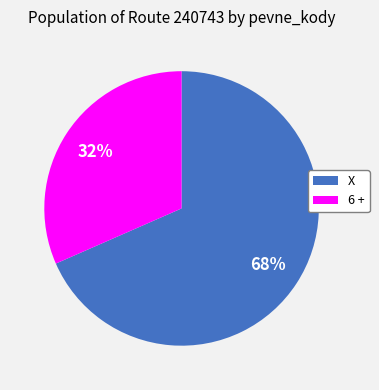

True or false: 6 + accounts for 44% of the total.

False